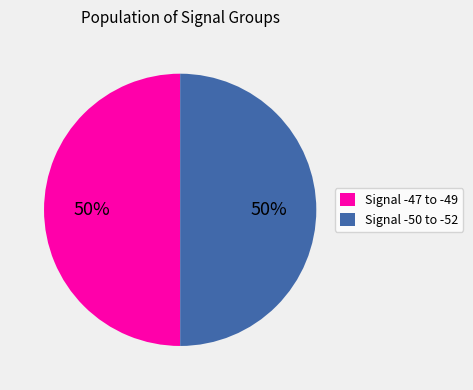

What is the ratio of the value at Signal -47 to -49 to the value at Signal -50 to -52?

1.0